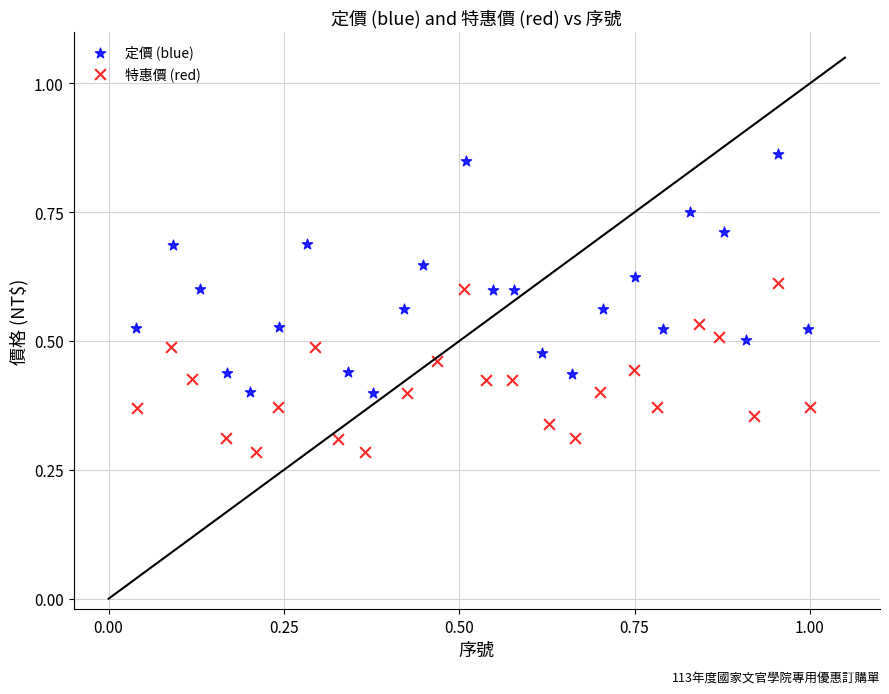

Which series contains the lowest Y value?

特惠價 (red)